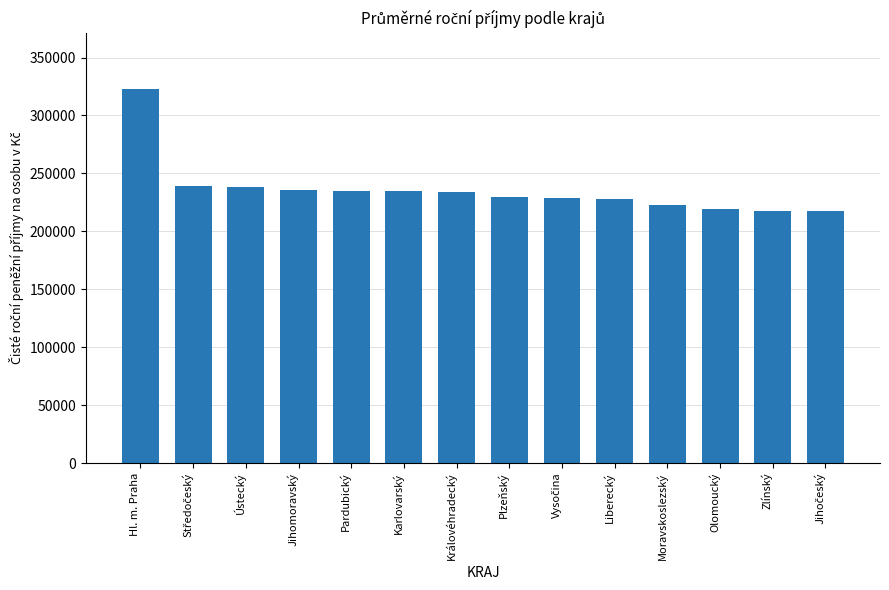

What is the greatest value displayed?

323030.1